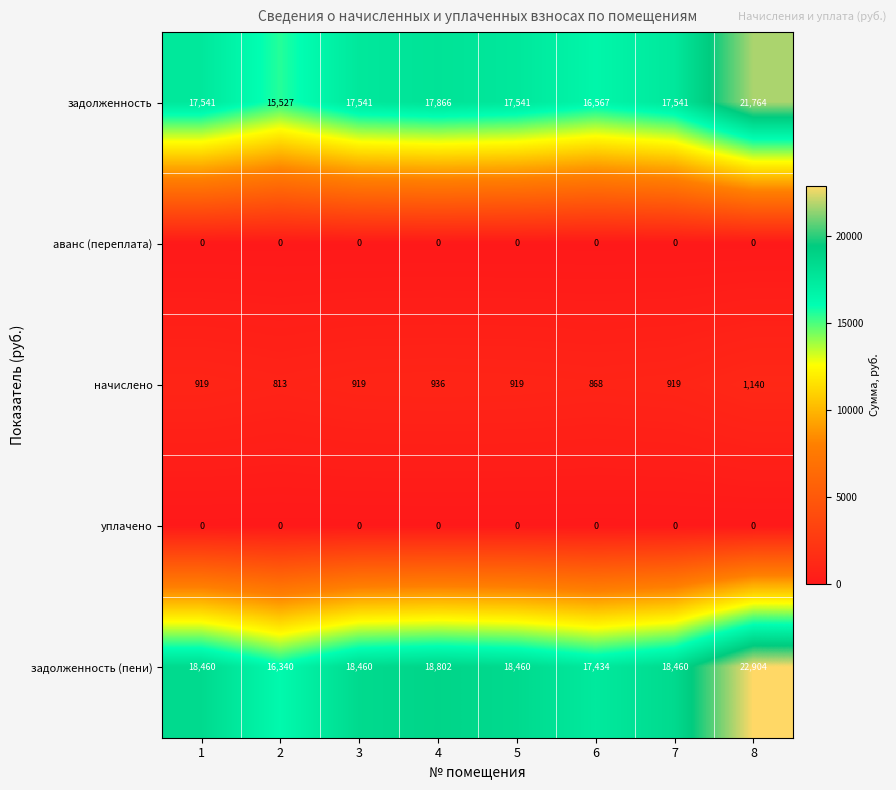

Which label corresponds to the largest value in the chart?

8